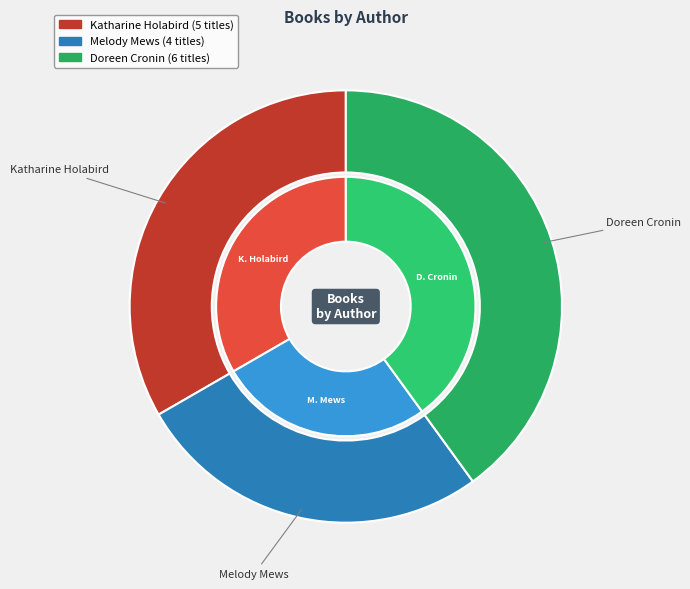

Is the sum of Katharine Holabird (140127089) and Melody Mews (162196881) greater than half?

Yes